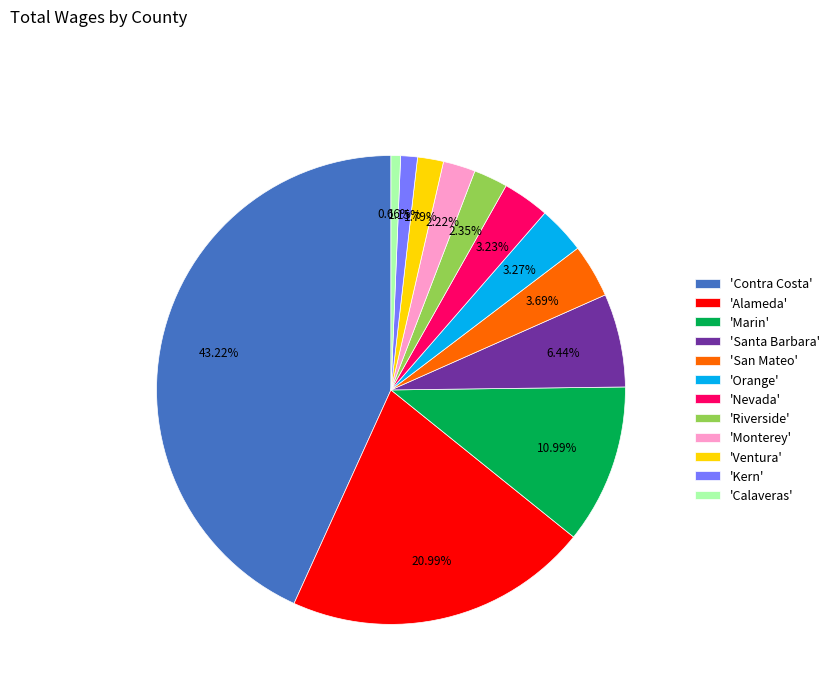

Does any single category account for the majority?

No